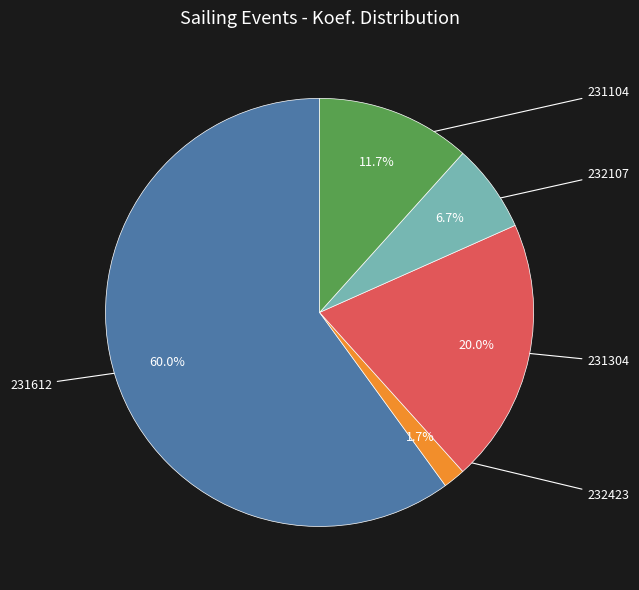

Is there a majority slice in this chart?

Yes